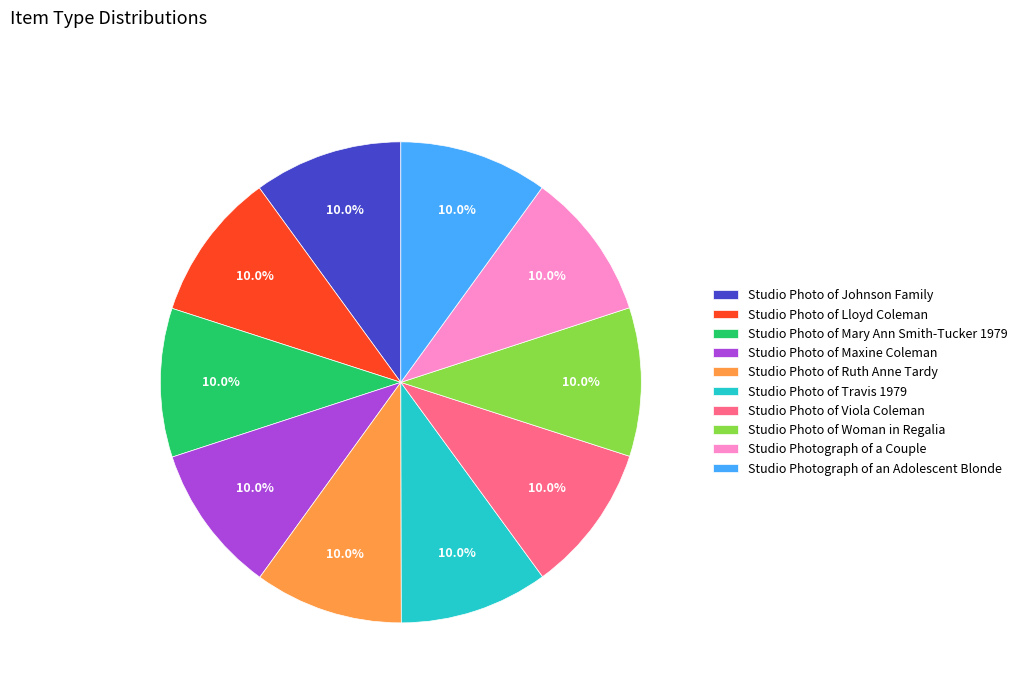

What percentage is the Studio Photograph of a Couple slice, to the nearest percent?

10%